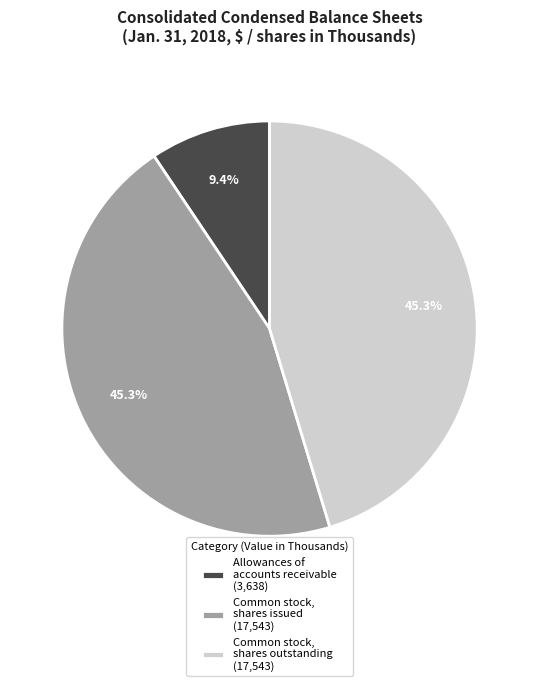

How many slices are in this pie chart?

3